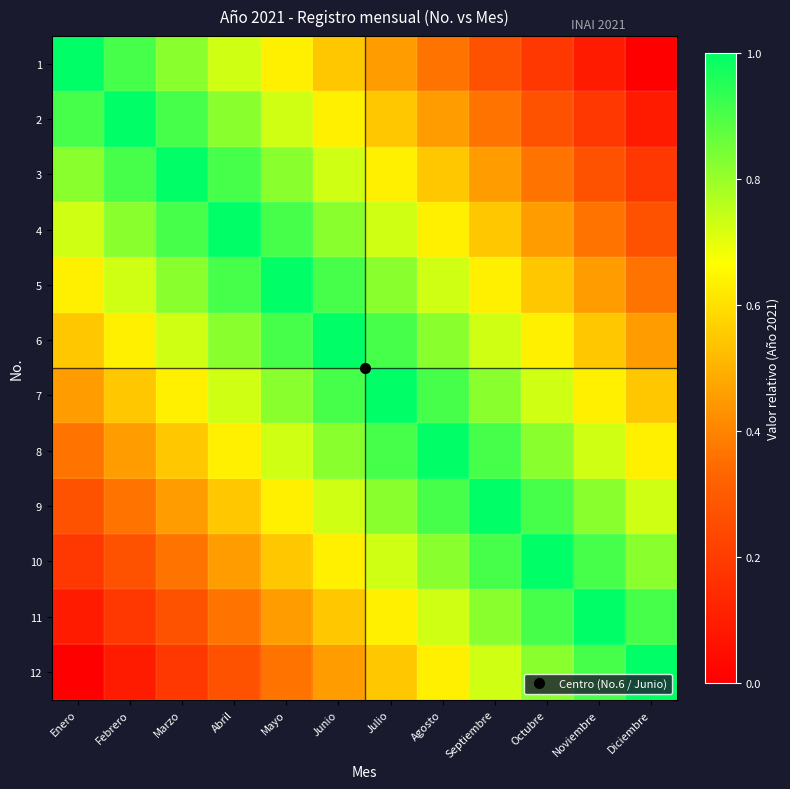

What is the difference between the highest and lowest values at Diciembre?

1.0